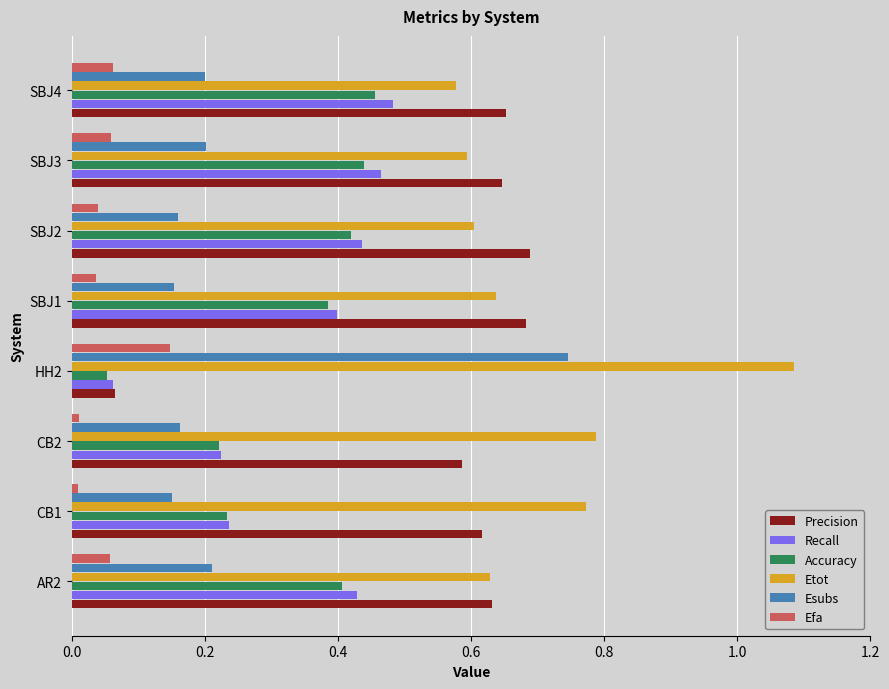

The Precision series shows 0.1 at SBJ2. True or false?

False